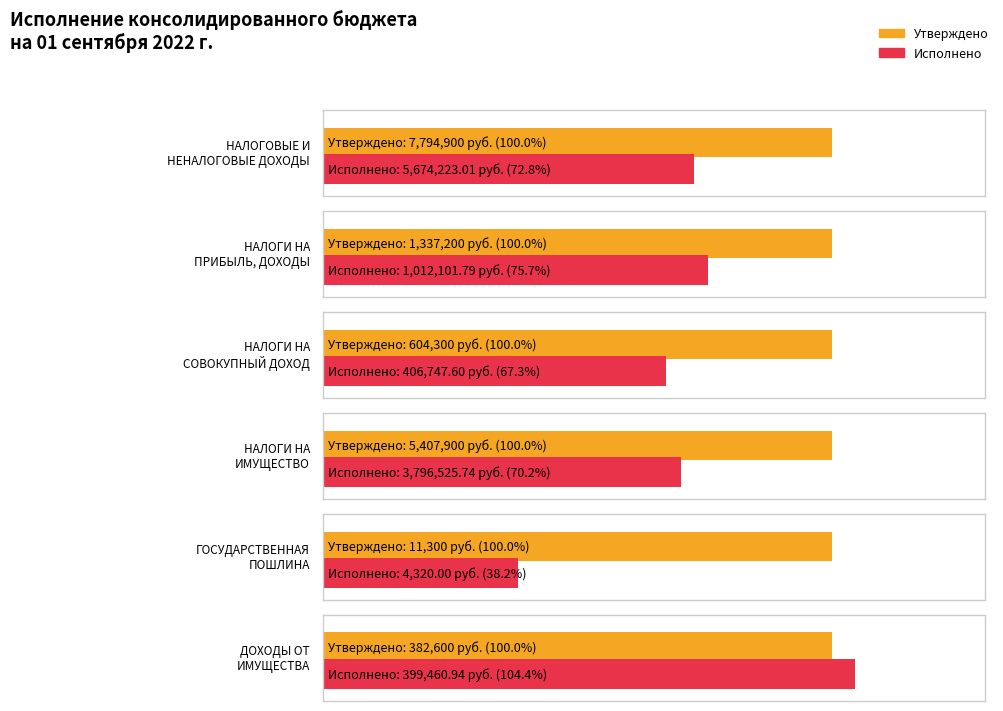

At which label does Исполнено reach its minimum?

ГОСУДАРСТВЕННАЯ
ПОШЛИНА